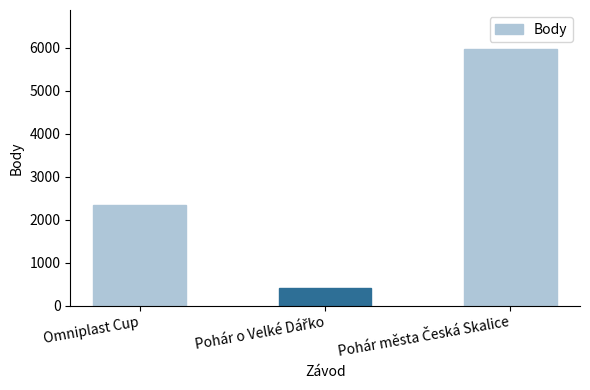

Is it true that the value at Omniplast Cup is 2346?

True